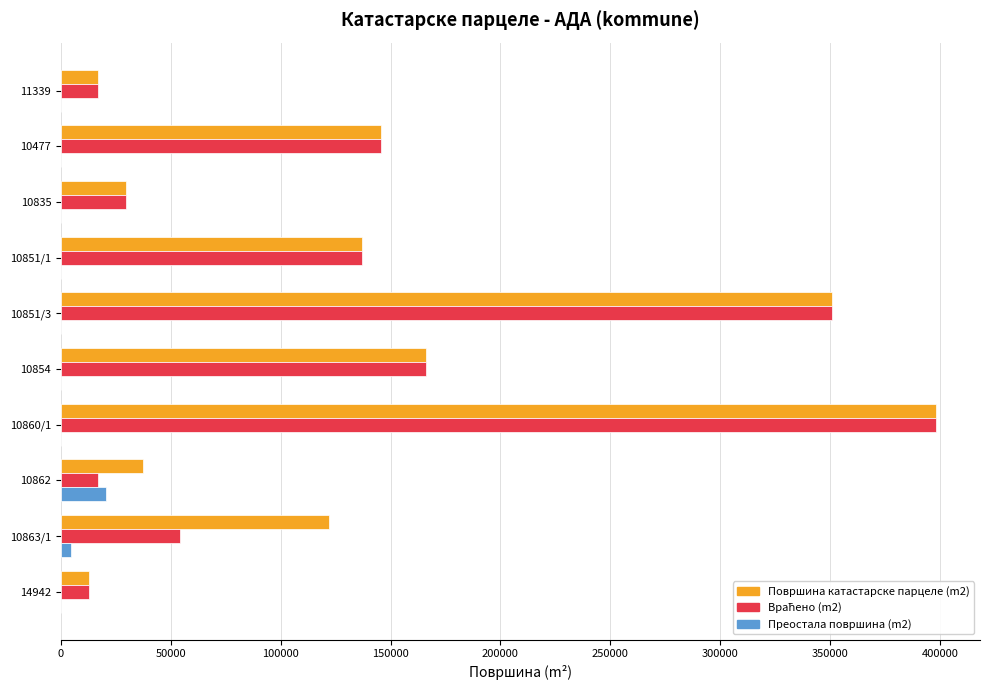

Is it true that Преостала површина (m2) equals 0 at 14942?

True